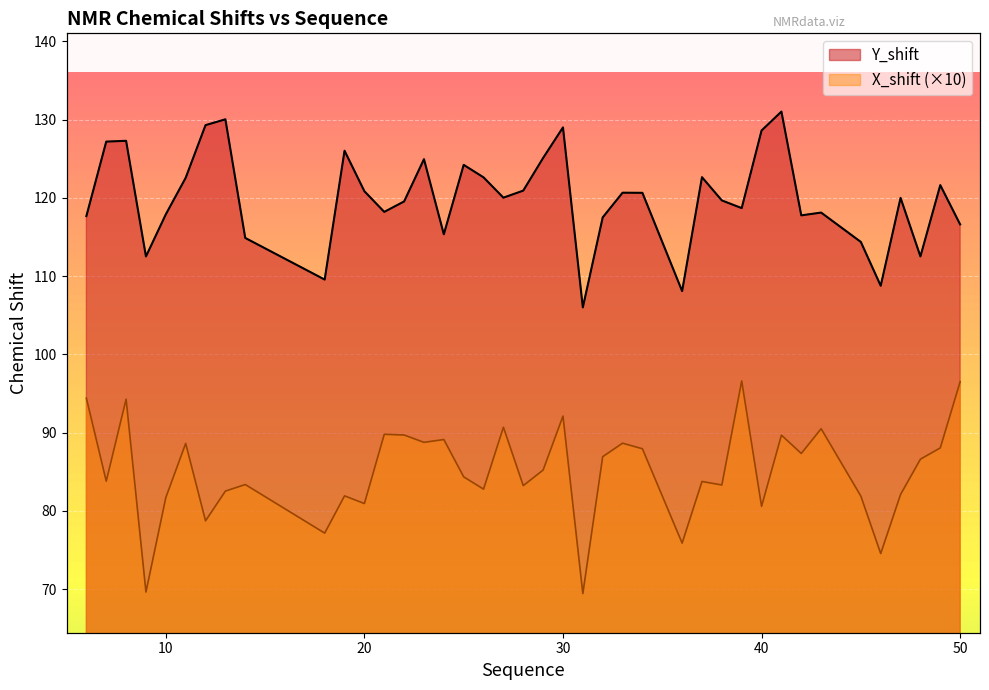

Where is the first local minimum for Y_shift?

9